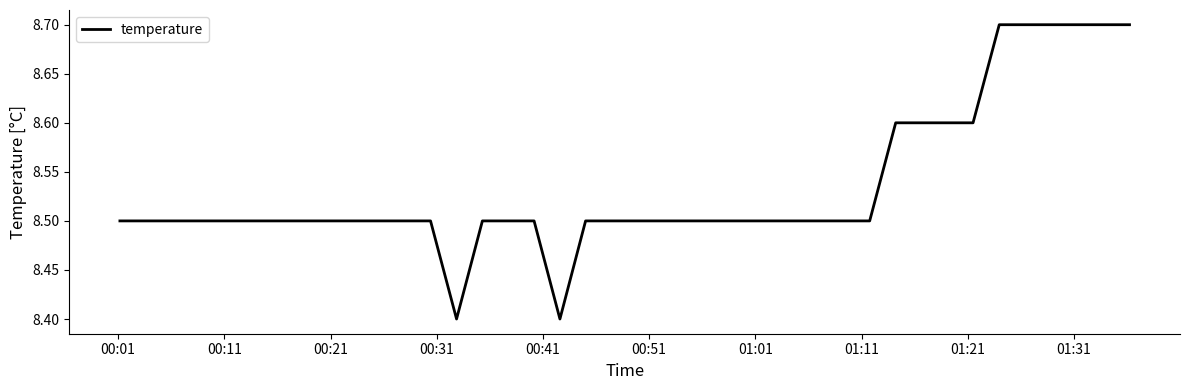

What is the difference between the maximum and minimum values?

0.3